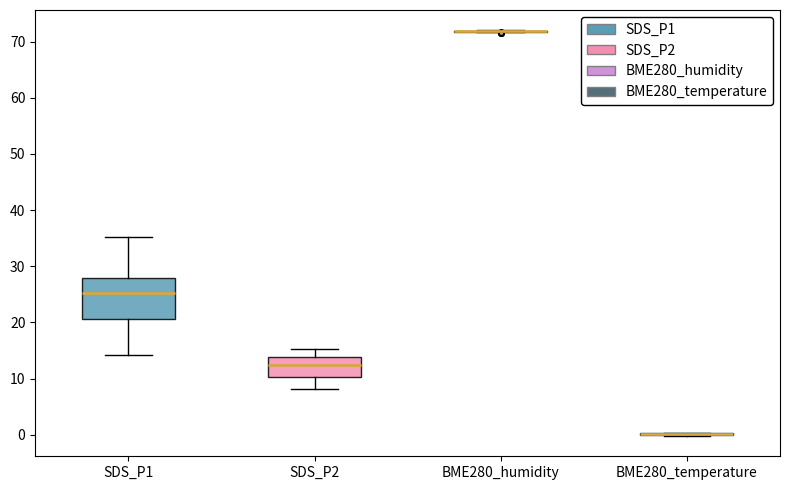

Which box is the tallest, from its lower edge to its upper edge?

SDS_P1